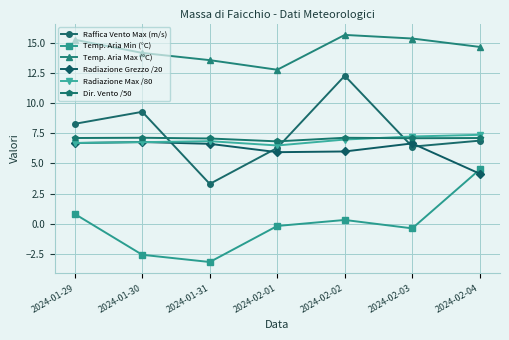

Count the number of data series in this chart.

6